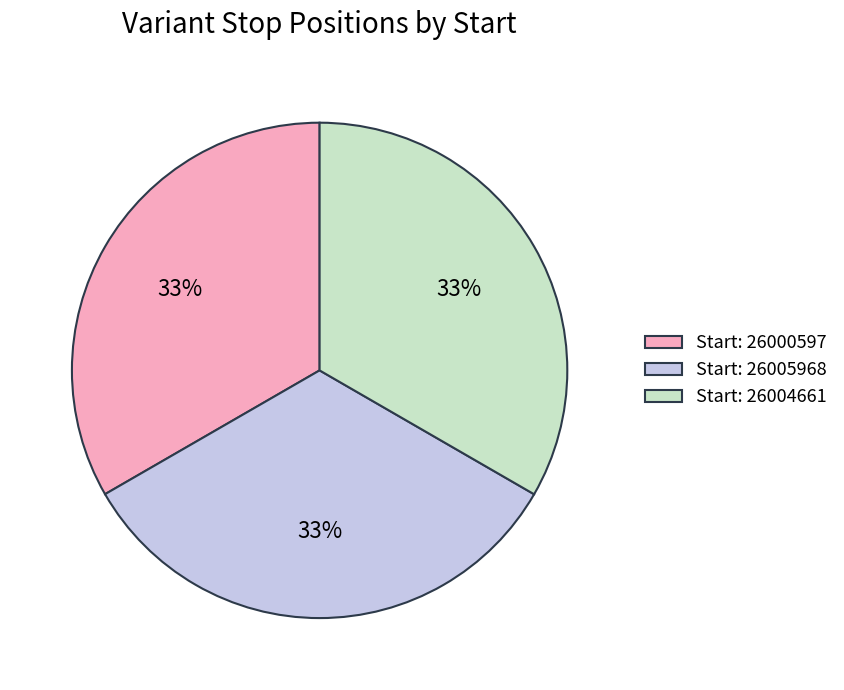

How many segments does this pie chart have?

3